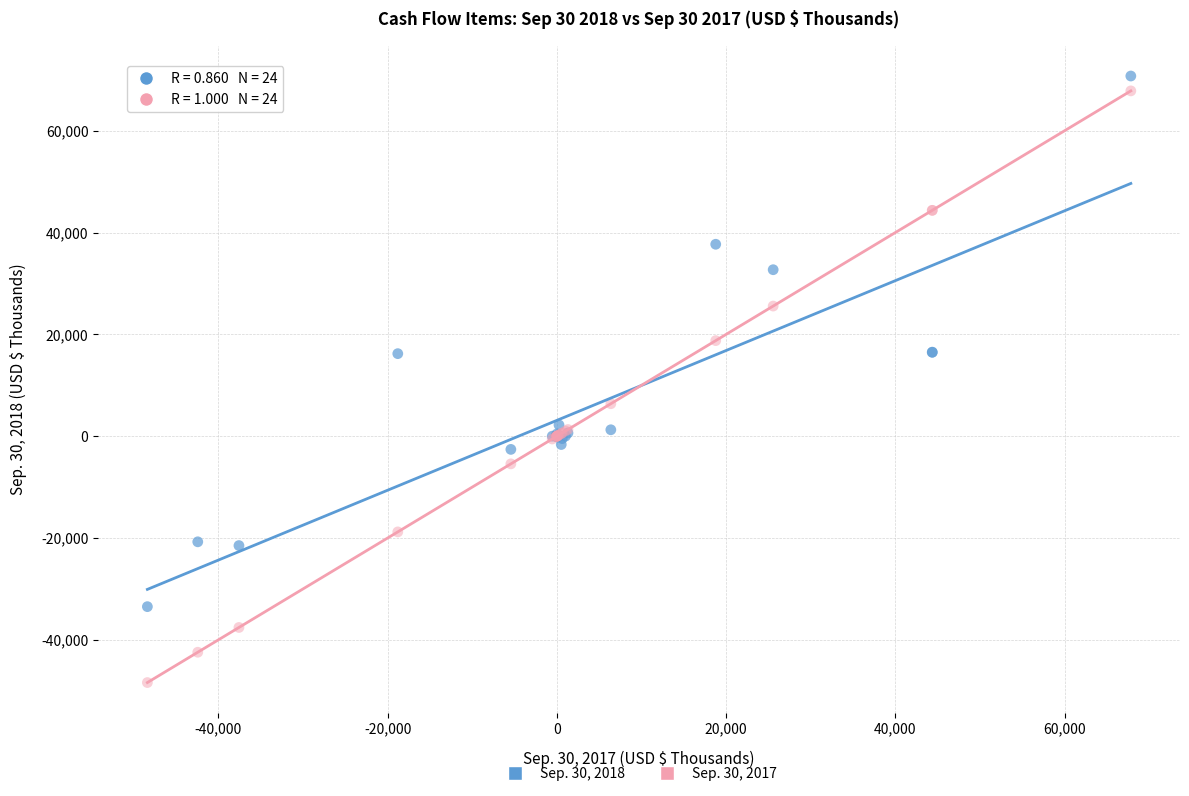

Which series has the largest Y range (max minus min)?

Sep. 30, 2017